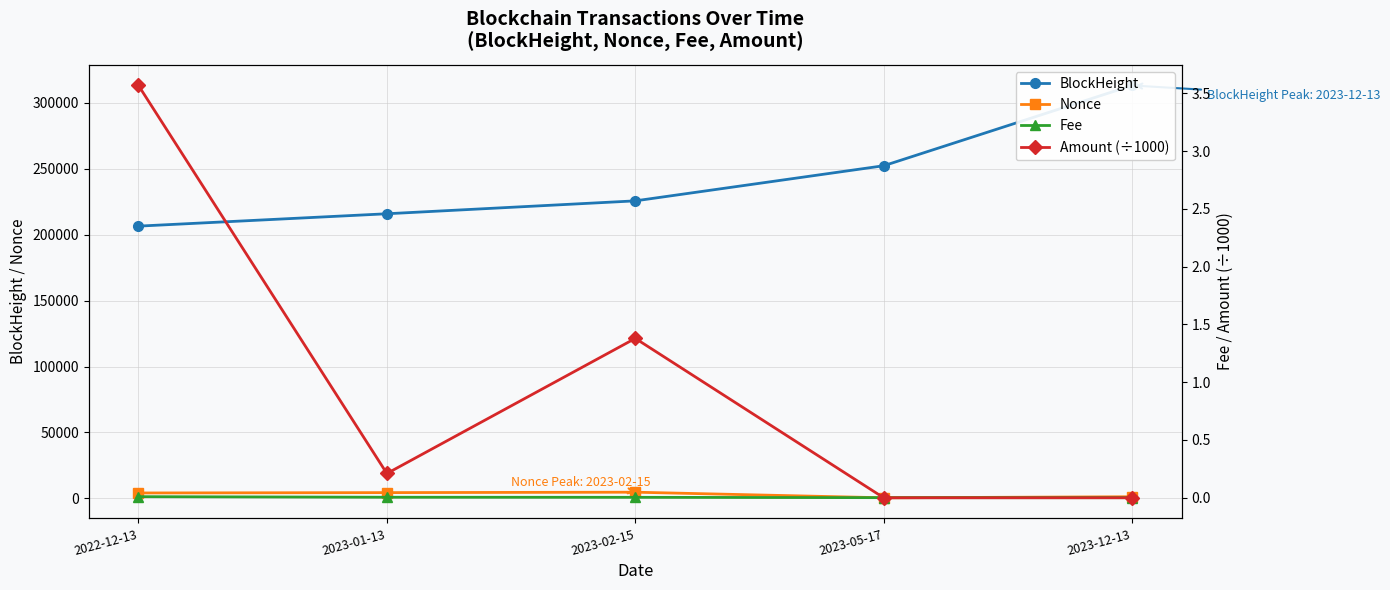

True or false: BlockHeight has a value of 94078.6 at 2023-12-13.

False